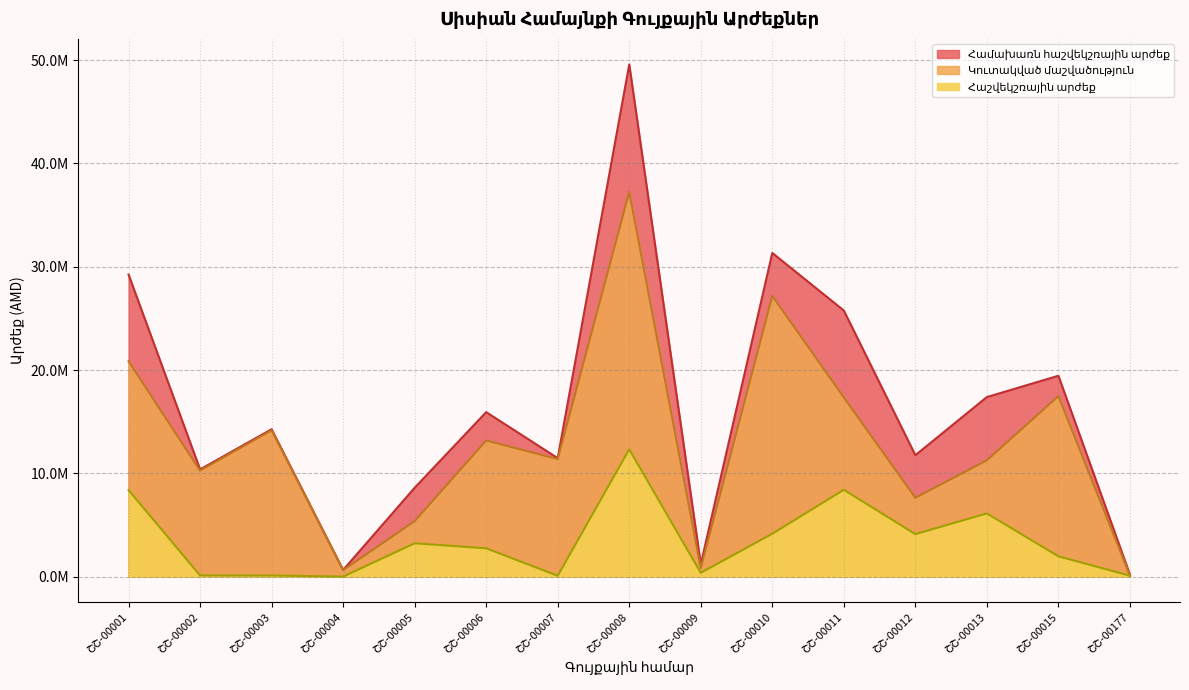

At which category does Համախառն հաշվեկշռային արժեք reach its first local peak?

ՇՇ-00003